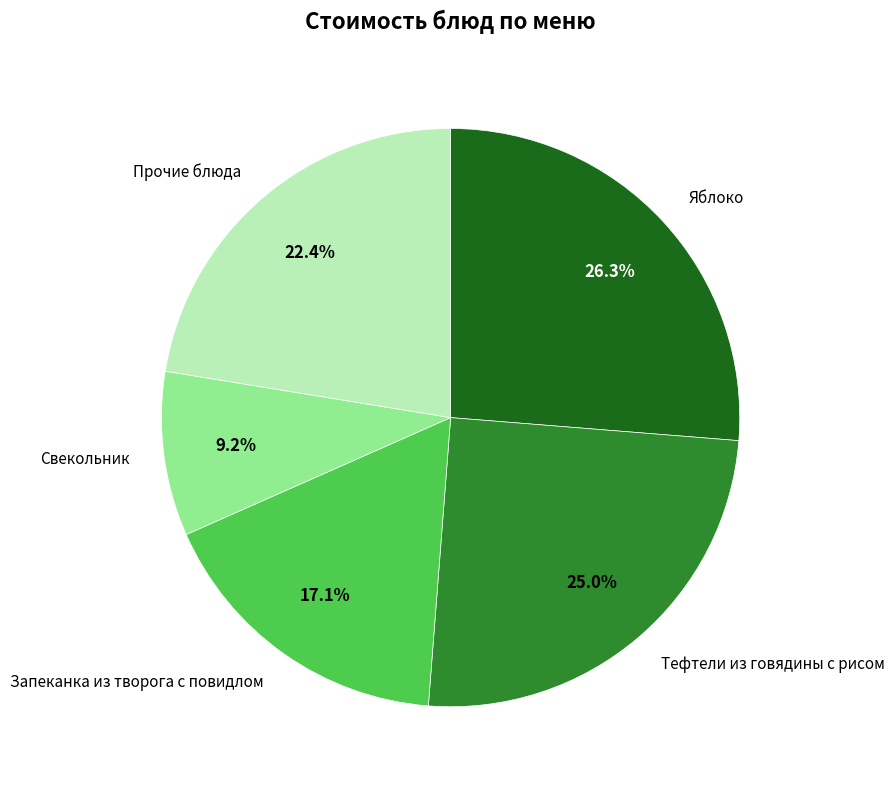

What percentage is NOT represented by Тефтели из говядины с рисом?

75.0%